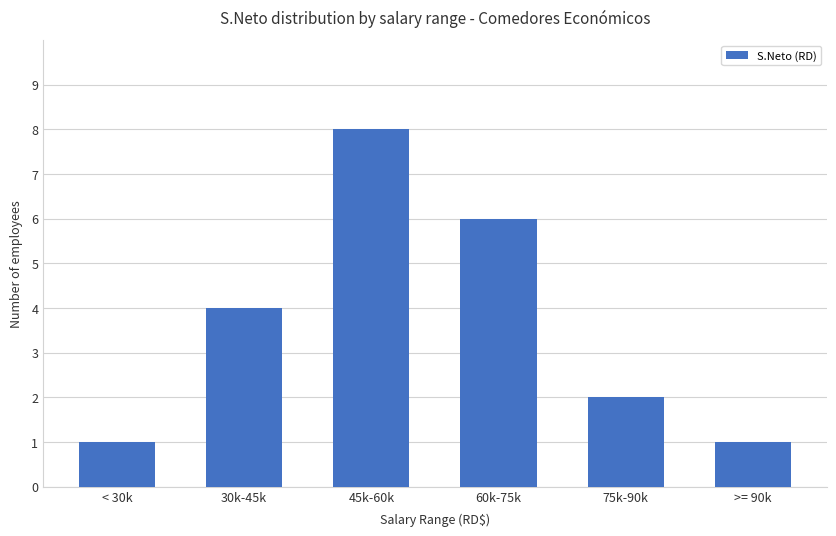

Is it true that the value at 60k-75k is 3?

False